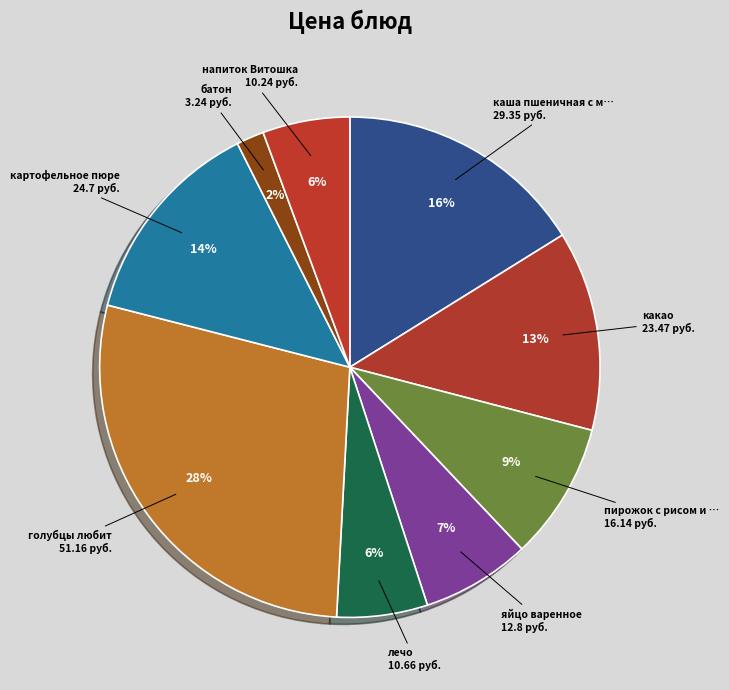

Which category has the biggest portion of the pie?

голубцы любит